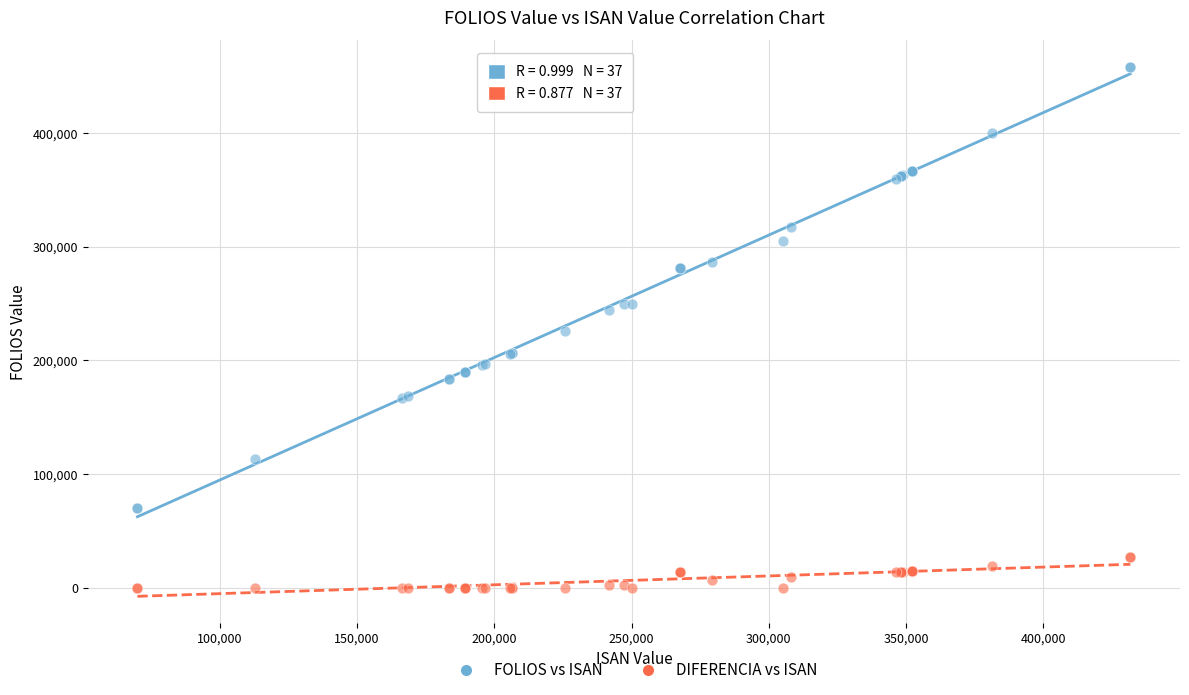

Which series contains the highest Y value?

FOLIOS vs ISAN